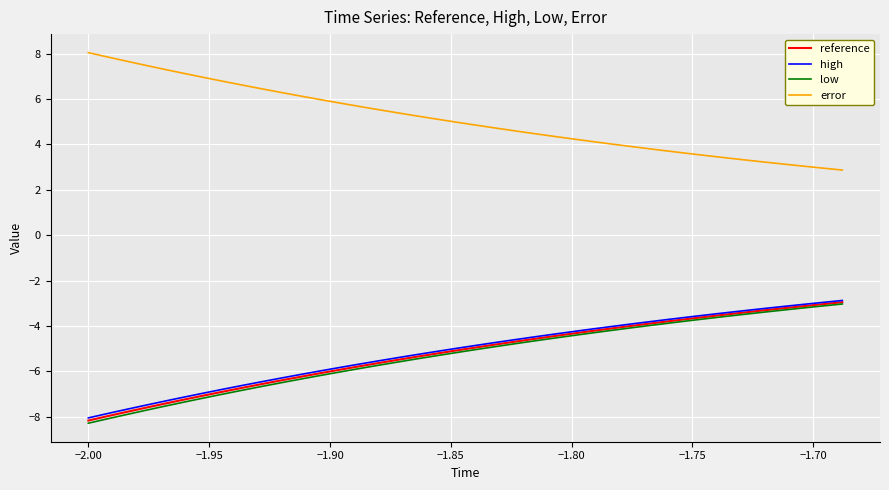

True or false: reference and error intersect in this chart.

False